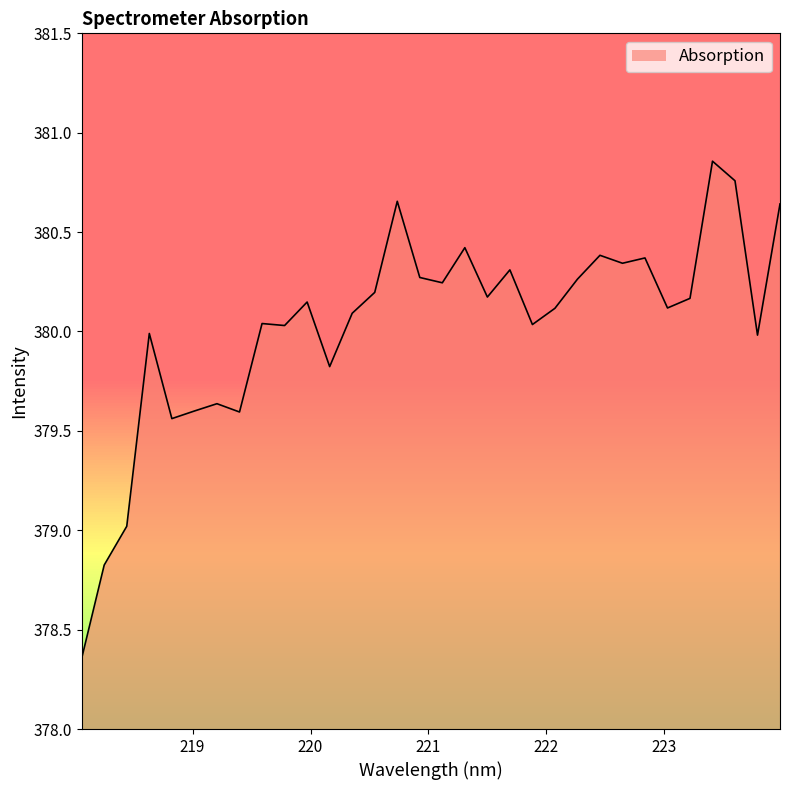

What is the difference between the maximum and minimum values?

2.5